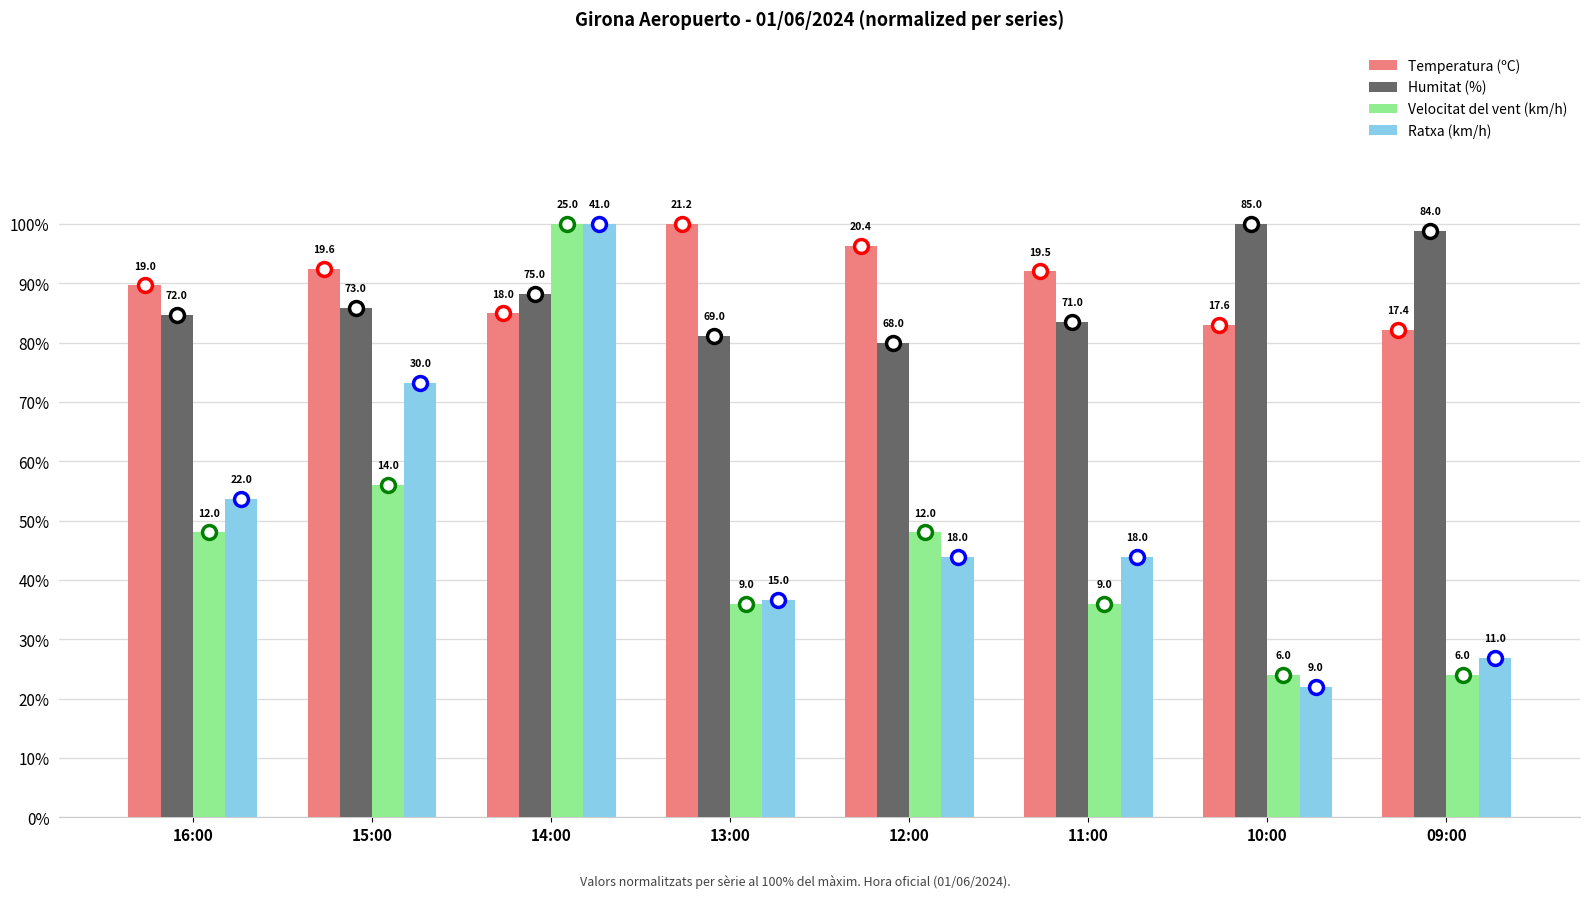

What is the sum of the Velocitat del vent (km/h) values at 10:00 and 15:00?

80.0